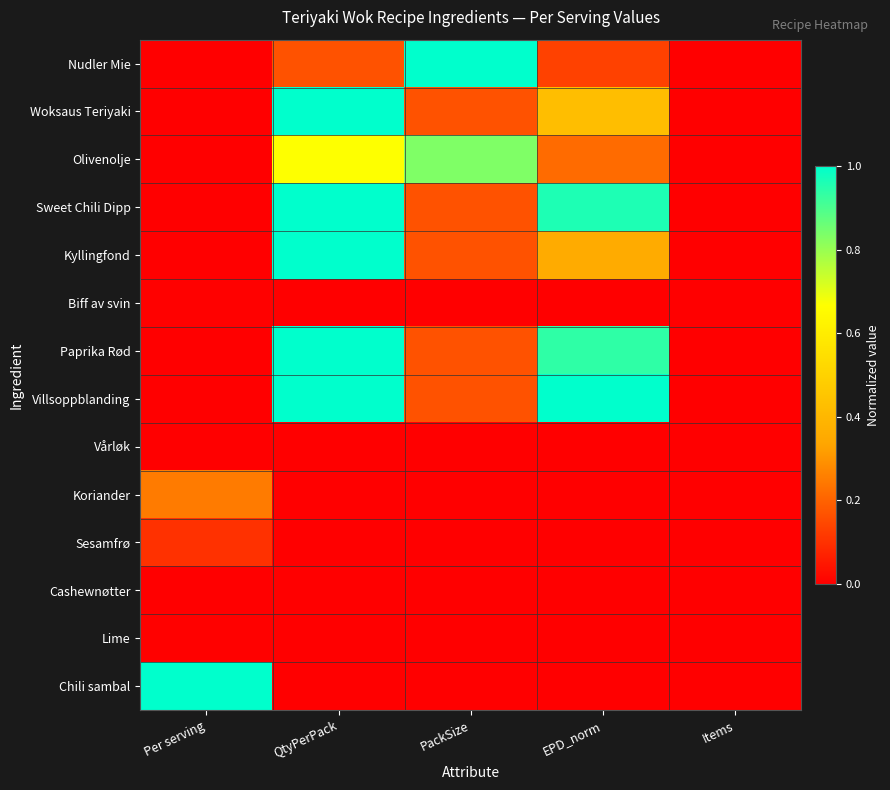

What is the maximum value shown in the chart?

1.0